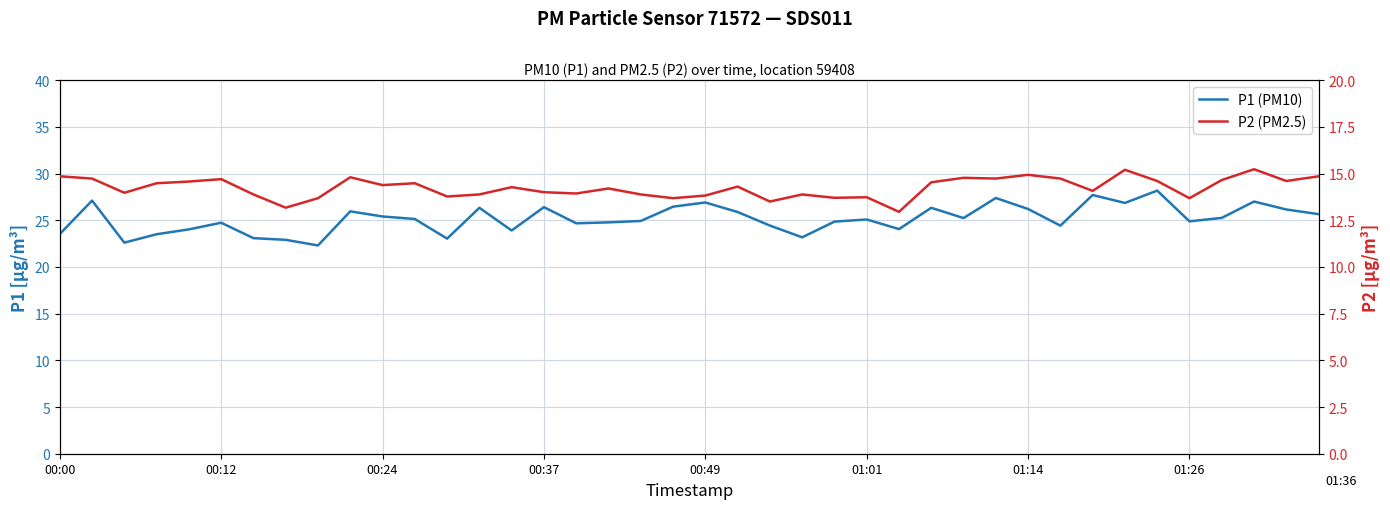

Where is P2 (PM2.5) nearest to the value 14?

00:37